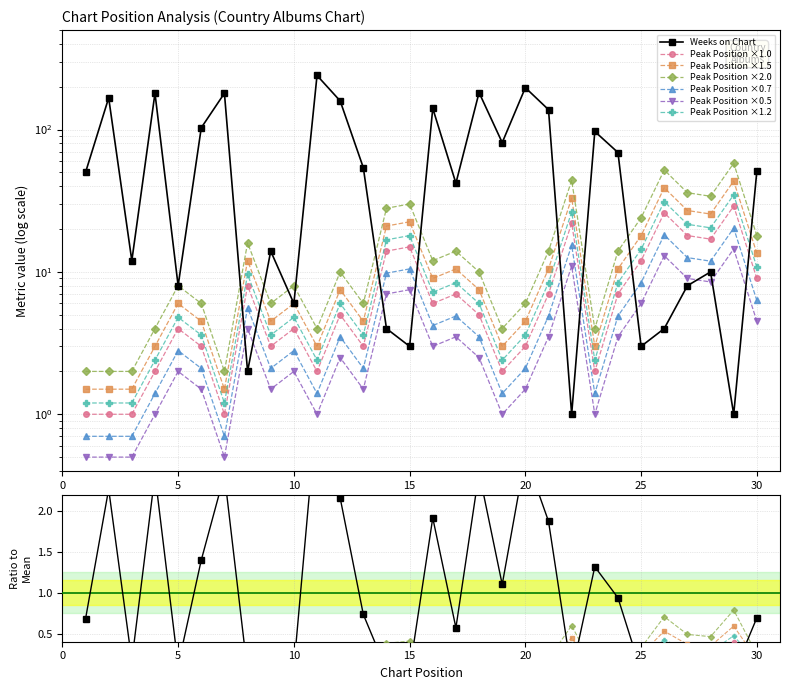

True or false: Peak Position has a value of 0.5 at 27.

False